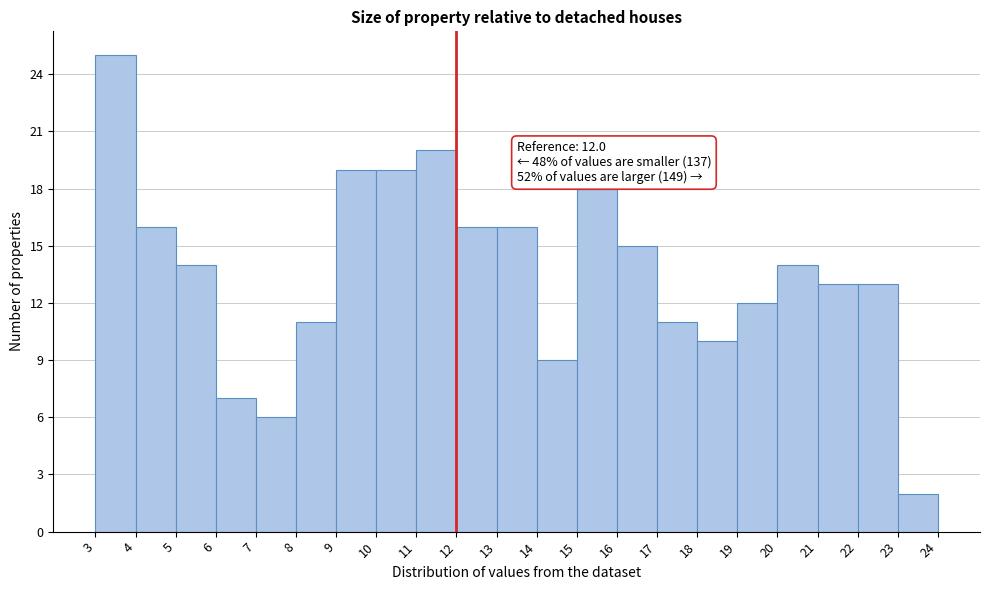

Which range on the x-axis has the tallest bar?

3 to 4